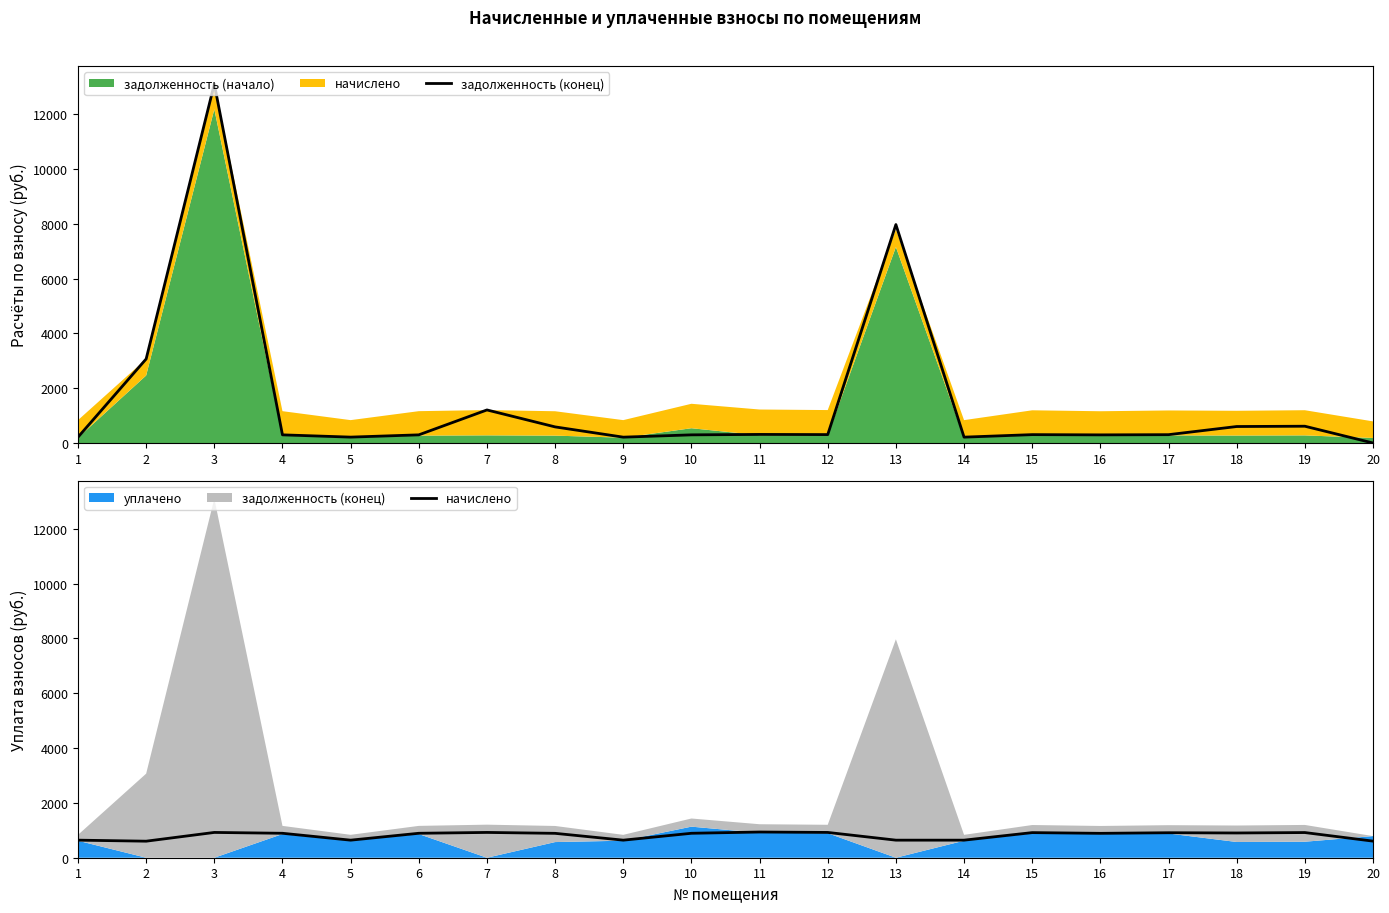

Which category has the lowest value in the начислено series?

2